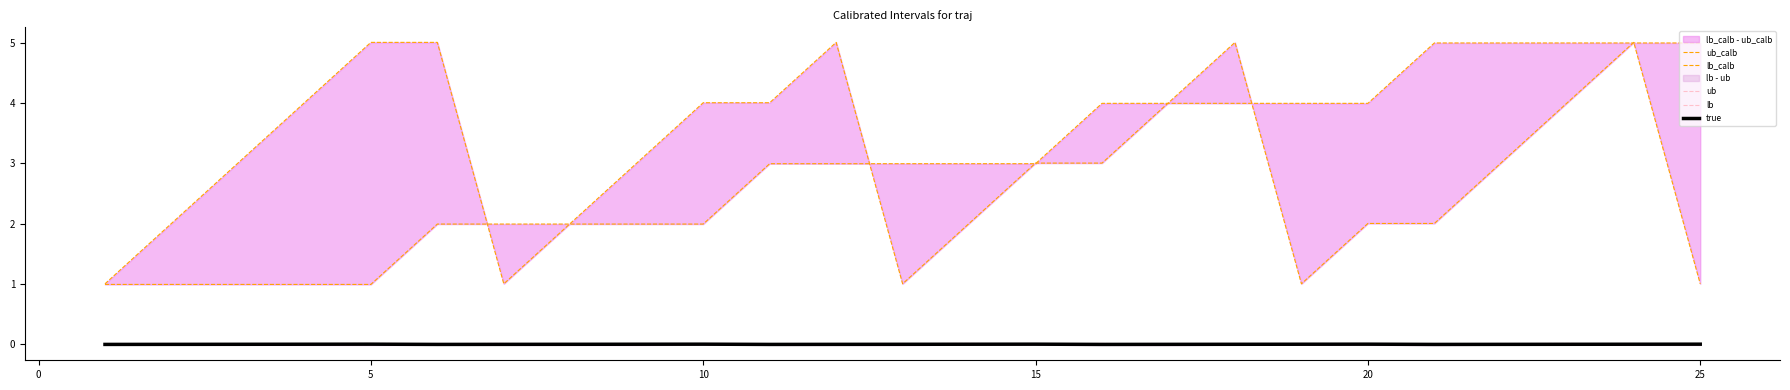

In true, how many points are higher than both neighbors (excluding endpoints)?

4